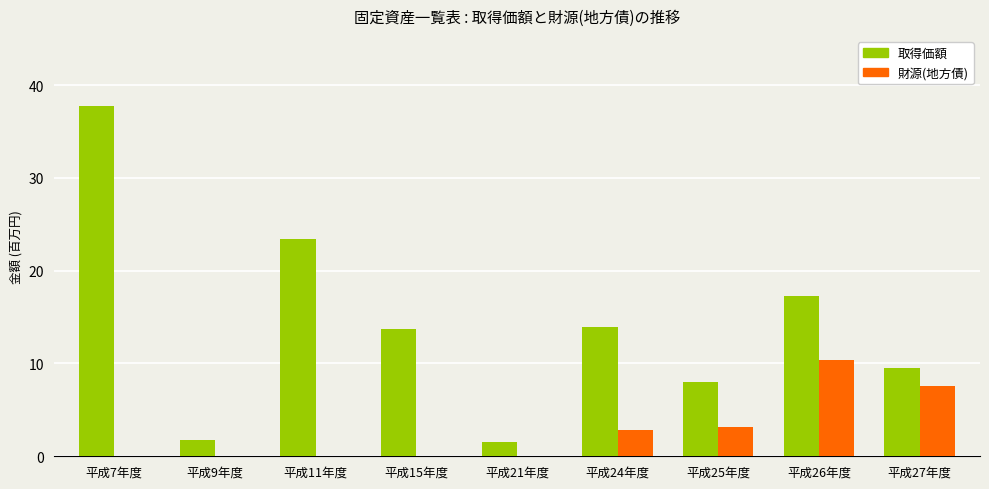

At which category does the chart reach its peak across all series?

平成7年度